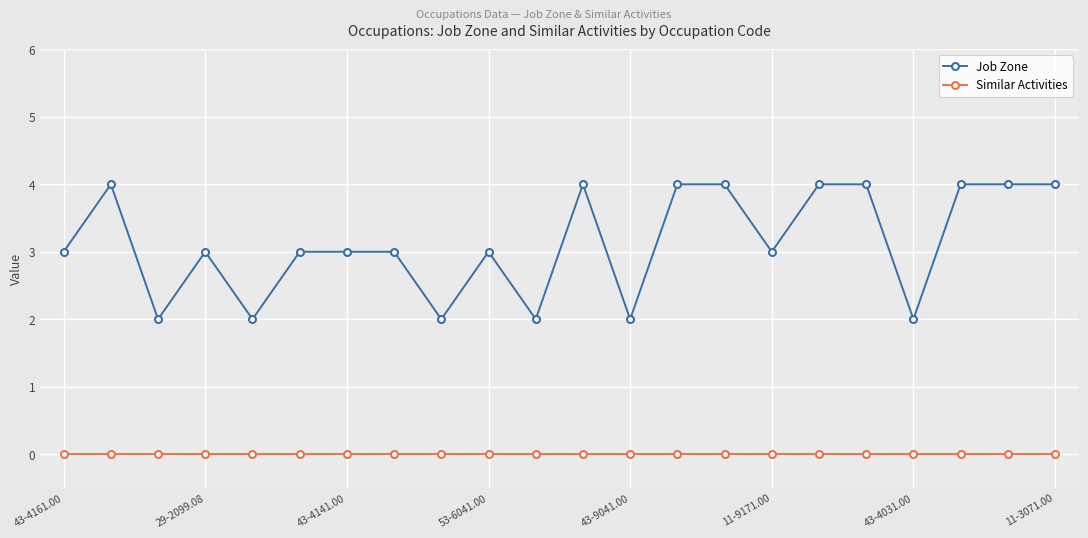

What is the maximum value shown in the chart?

4